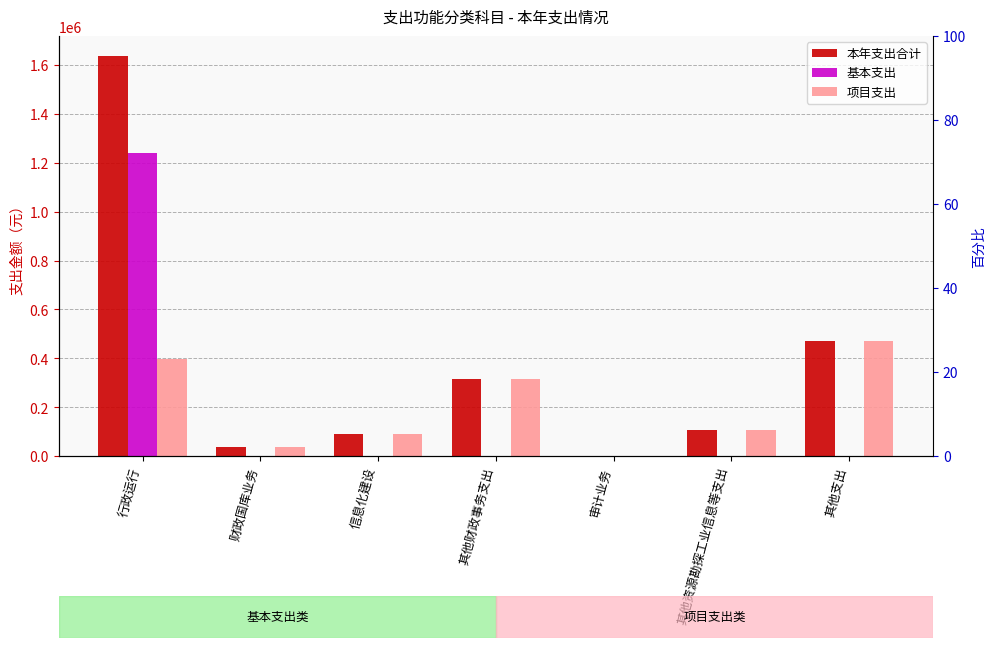

Between 其他资源勘探工业信息等支出 and 信息化建设, which is larger?

其他资源勘探工业信息等支出